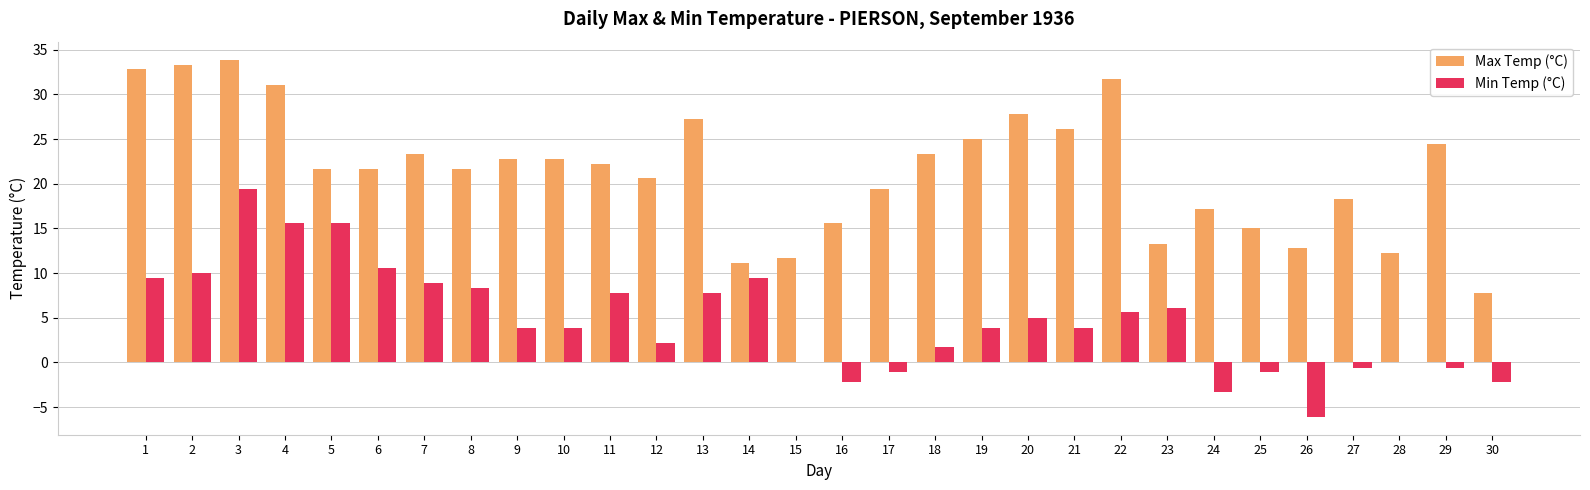

The Max Temp (°C) series shows 8.2 at 25. True or false?

False